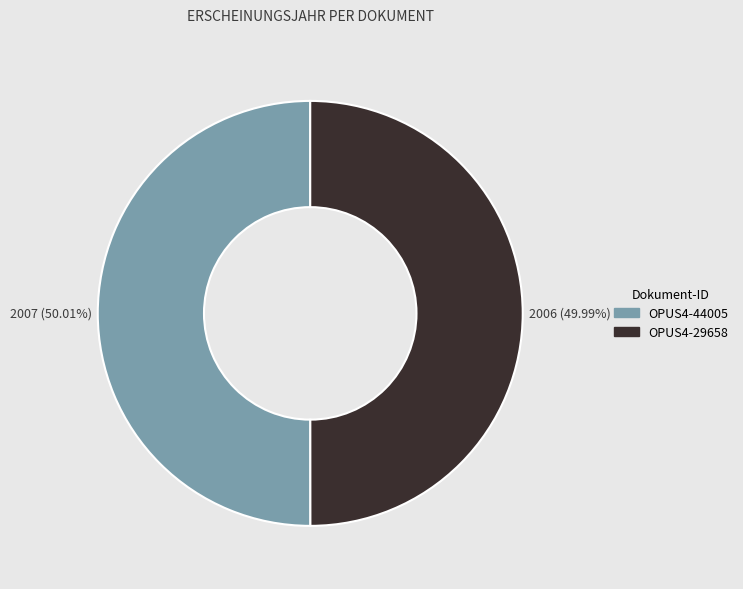

Is there any slice that represents more than half of the pie?

Yes